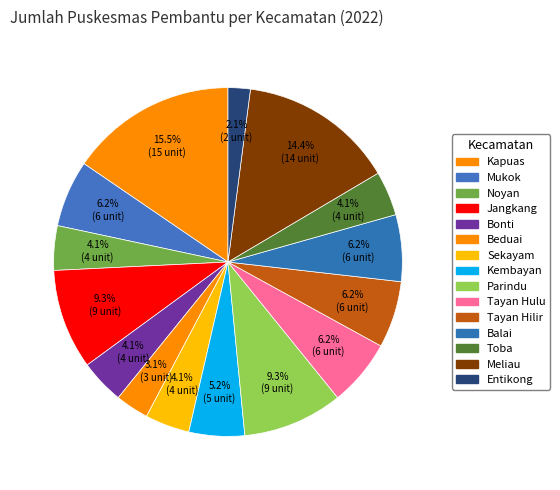

How many slices are in this pie chart?

15